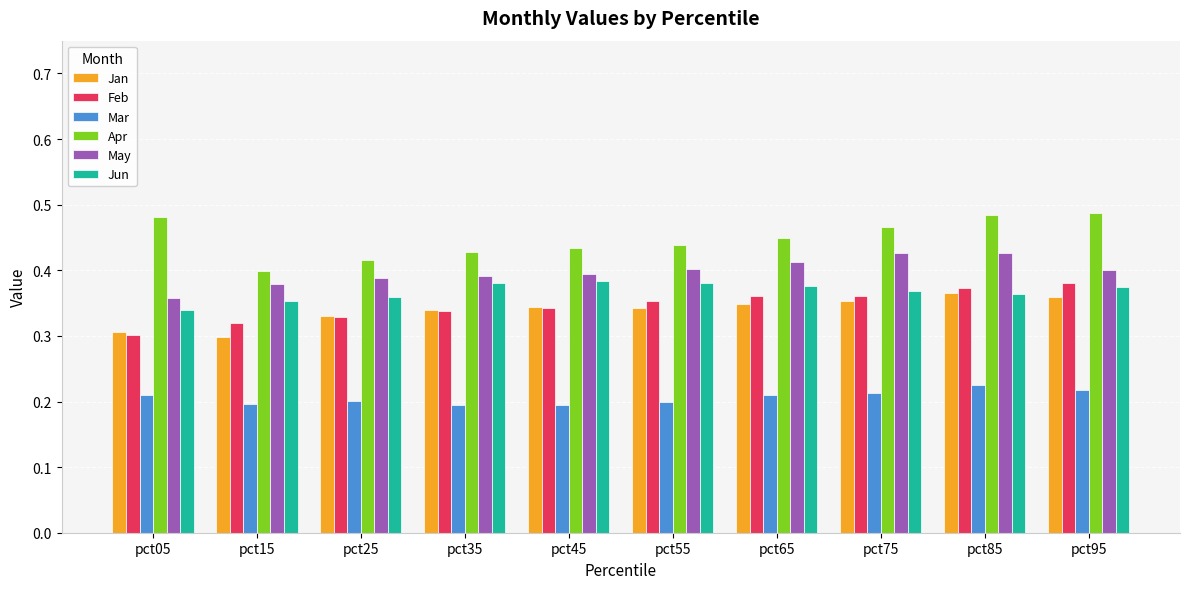

The Feb series shows 0.3 at pct05. True or false?

True